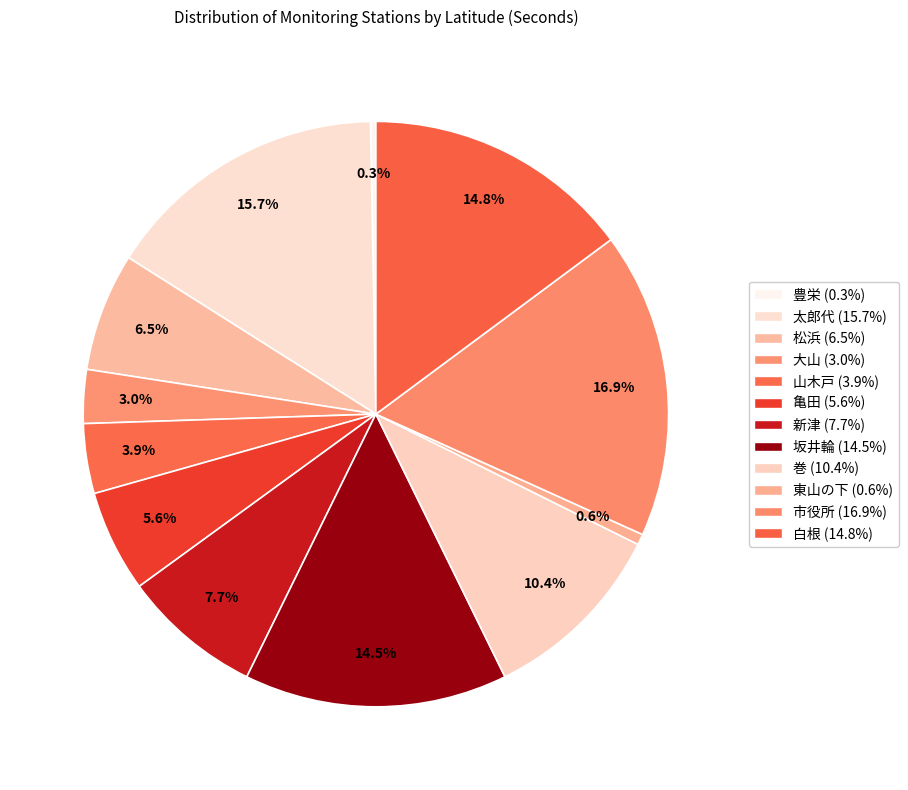

The 市役所 slice represents 8% of the pie. True or false?

False